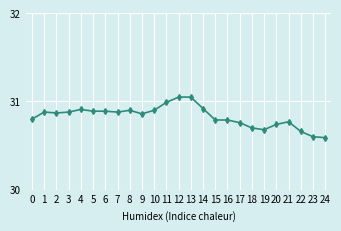

What is the minimum value shown in the chart?

30.6